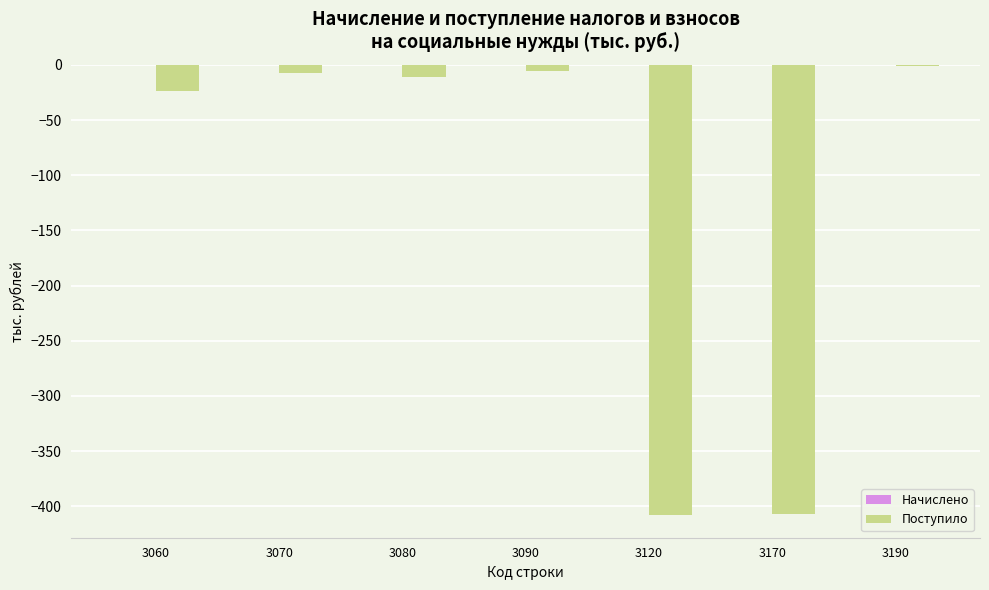

What is the change in value from 3060 to 3120?

-384